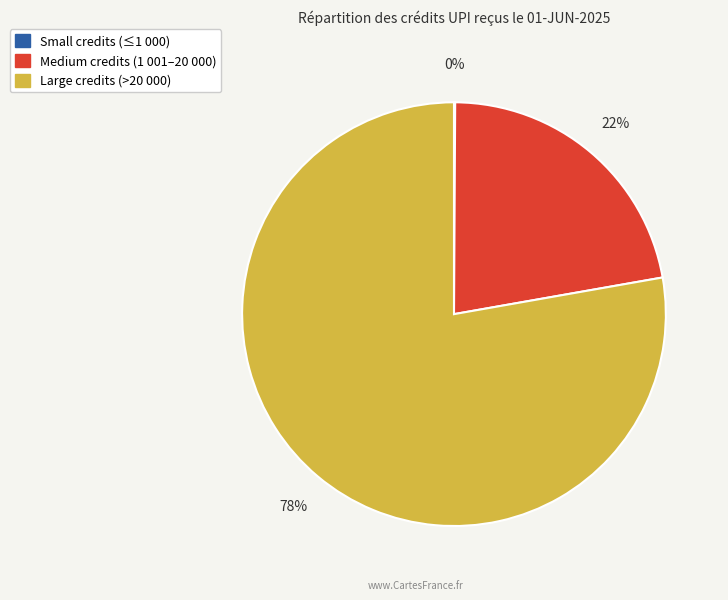

Is there a majority slice in this chart?

Yes